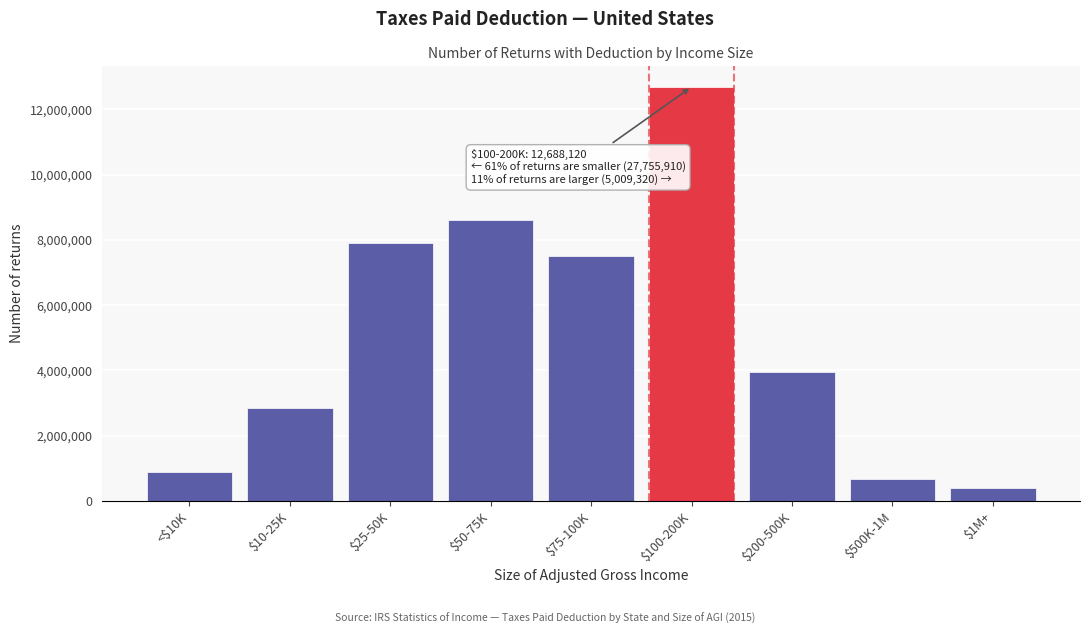

Reading right to left, what are all the values shown in this chart?

382310	675820	3951190	12688120	7497650	8618460	7907280	2857550	874970